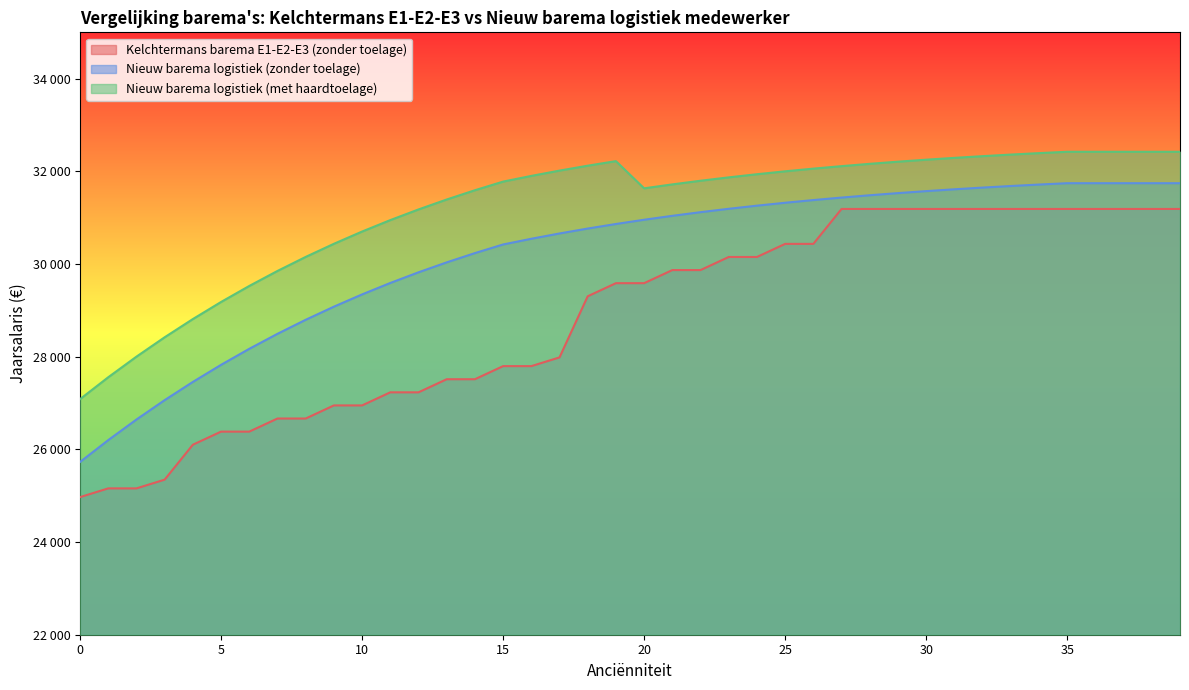

Rank the categories by Nieuw barema logistiek (met haardtoelage) value from lowest to highest.

0, 1, 2, 3, 4, 5, 6, 7, 8, 9, 10, 11, 12, 13, 14, 20, 21, 15, 22, 23, 16, 24, 25, 17, 26, 27, 18, 28, 29, 19, 30, 31, 32, 33, 34, 35, 36, 37, 38, 39